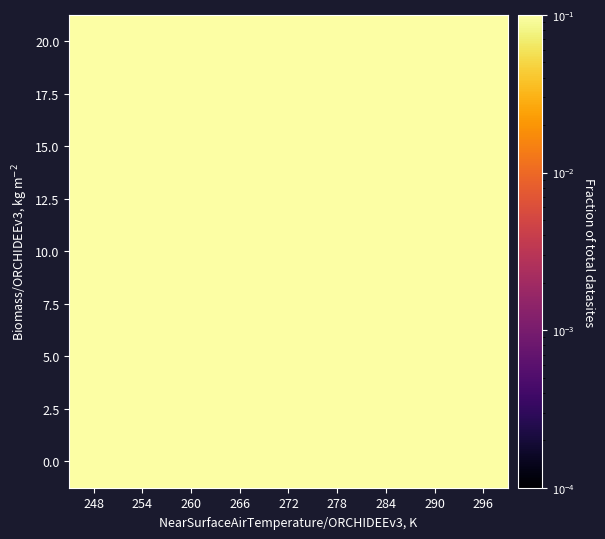

Reading left to right, extract all data points from this chart.

0.0: 248=0.8	254=0.3	260=0.1	266=0.7	272=0.6	278=1.0	284=0.4	290=0.2	296=0.9
2.5: 248=0.2	254=0.6	260=1.0	266=0.4	272=0.3	278=0.9	284=0.7	290=0.8	296=0.1
5.0: 248=0.7	254=0.9	260=0.4	266=0.8	272=0.2	278=0.1	284=1.0	290=0.3	296=0.6
7.5: 248=0.9	254=1.0	260=0.2	266=0.1	272=0.8	278=0.3	284=0.6	290=0.4	296=0.7
10.0: 248=0.3	254=0.7	260=0.6	266=0.9	272=0.4	278=0.2	284=0.8	290=0.1	296=1.0
12.5: 248=0.1	254=0.4	260=0.8	266=1.0	272=0.7	278=0.6	284=0.3	290=0.9	296=0.2
15.0: 248=0.4	254=0.2	260=0.3	266=0.6	272=0.1	278=0.7	284=0.9	290=1.0	296=0.8
17.5: 248=0.6	254=0.8	260=0.9	266=0.2	272=1.0	278=0.4	284=0.1	290=0.7	296=0.3
20.0: 248=1.0	254=0.1	260=0.7	266=0.3	272=0.9	278=0.8	284=0.2	290=0.6	296=0.4